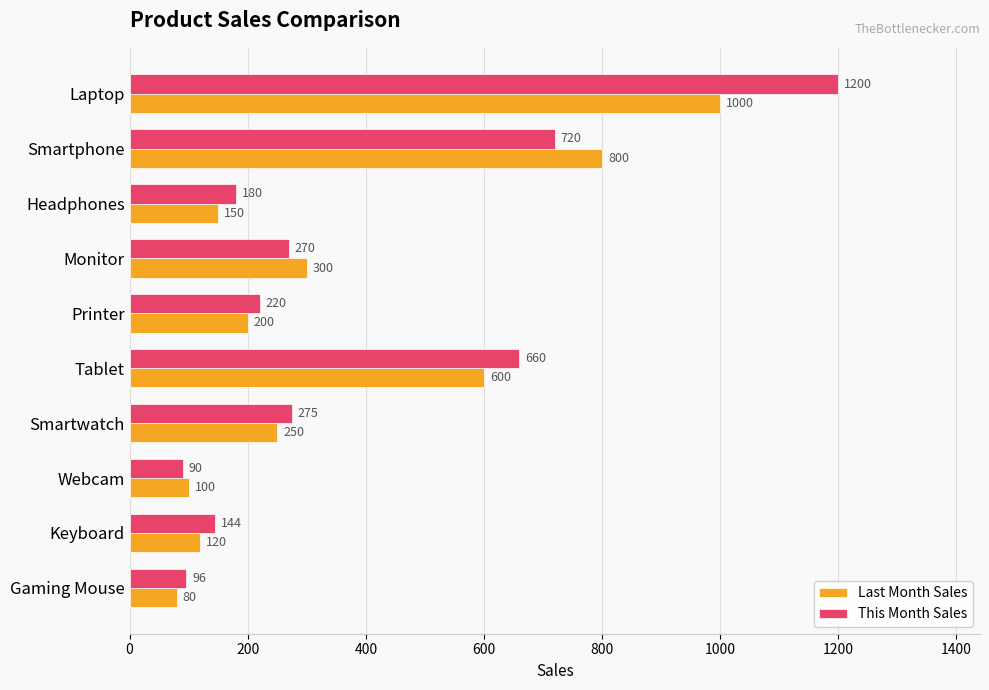

Where is This Month Sales nearest to the value 645?

Tablet